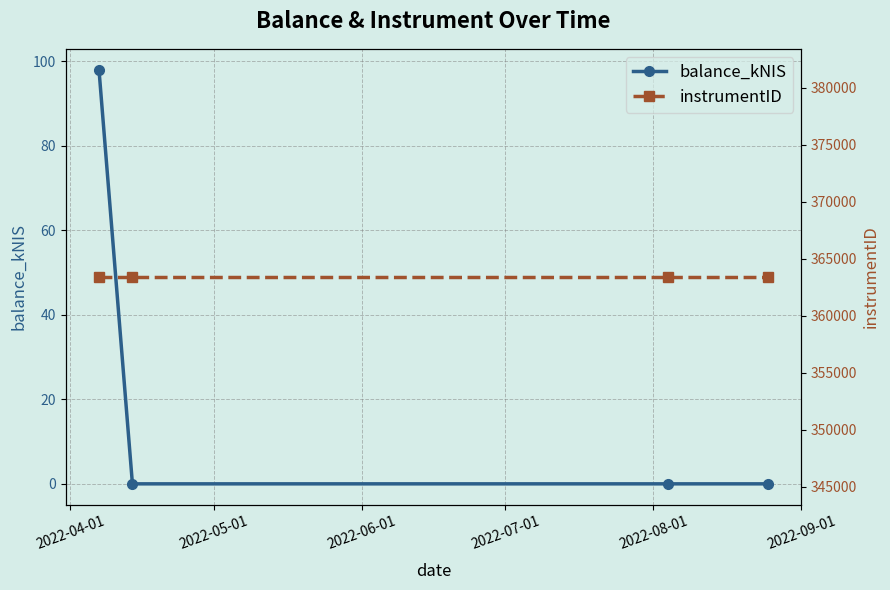

What is the label of the 1st point from the left?

2022-04-01